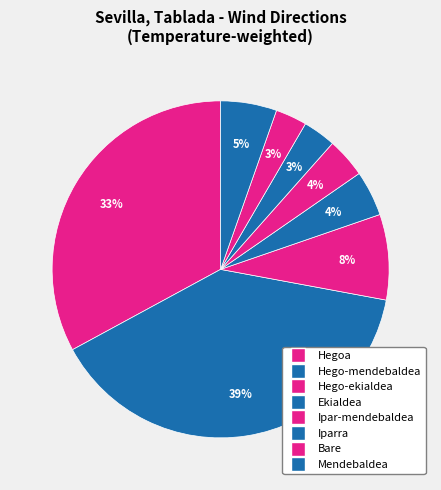

How many slices are in this pie chart?

8